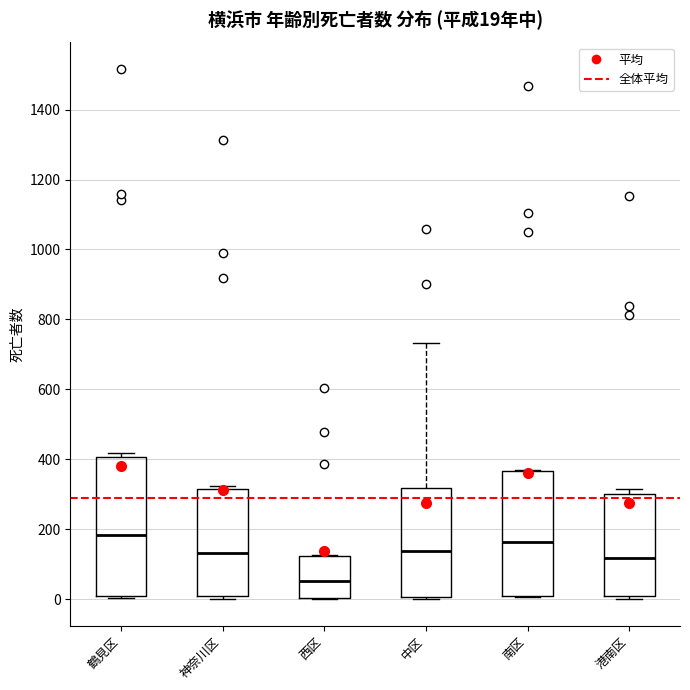

Which box is the tallest, from its lower edge to its upper edge?

鶴見区